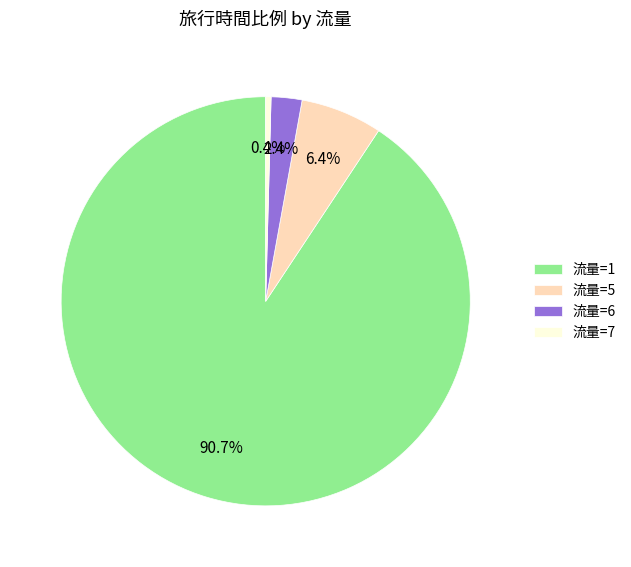

Rank the categories by value from lowest to highest.

流量=7, 流量=6, 流量=5, 流量=1